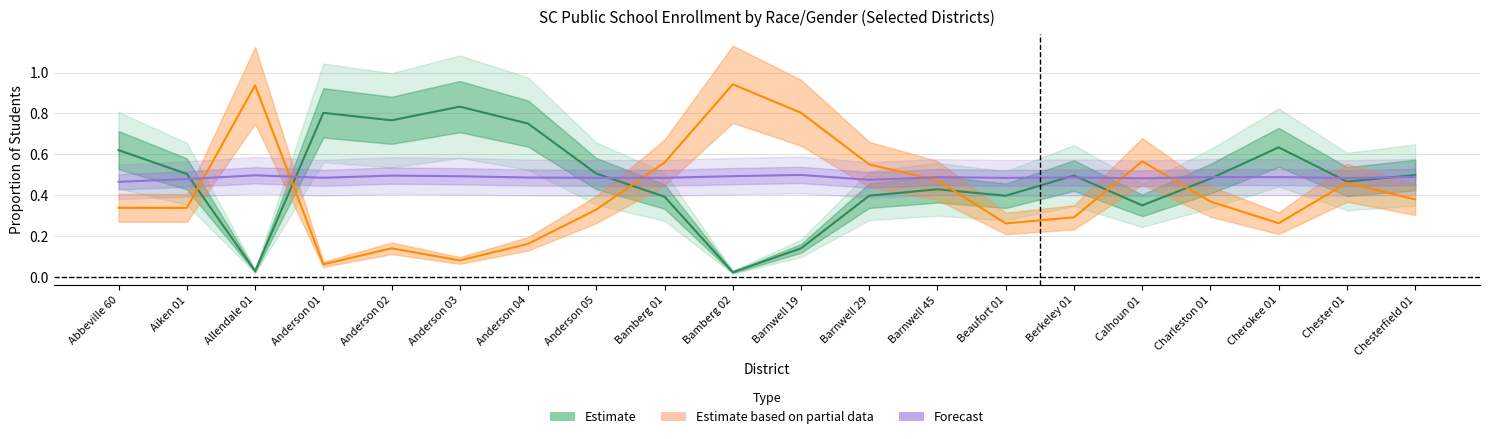

True or false: Forecast and Estimate based on partial data intersect in this chart.

True